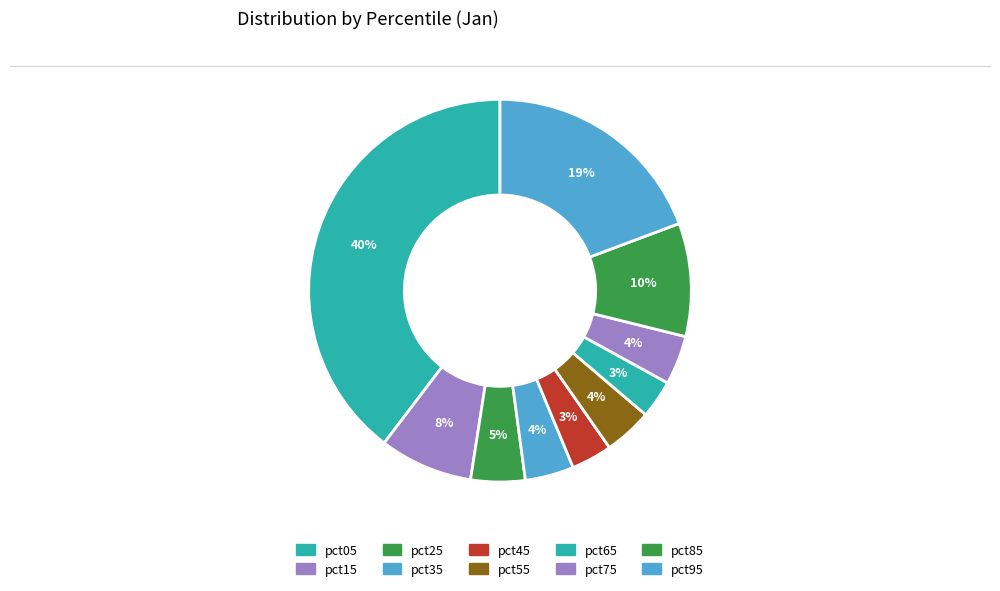

What percentage is NOT represented by pct95?

80.7%